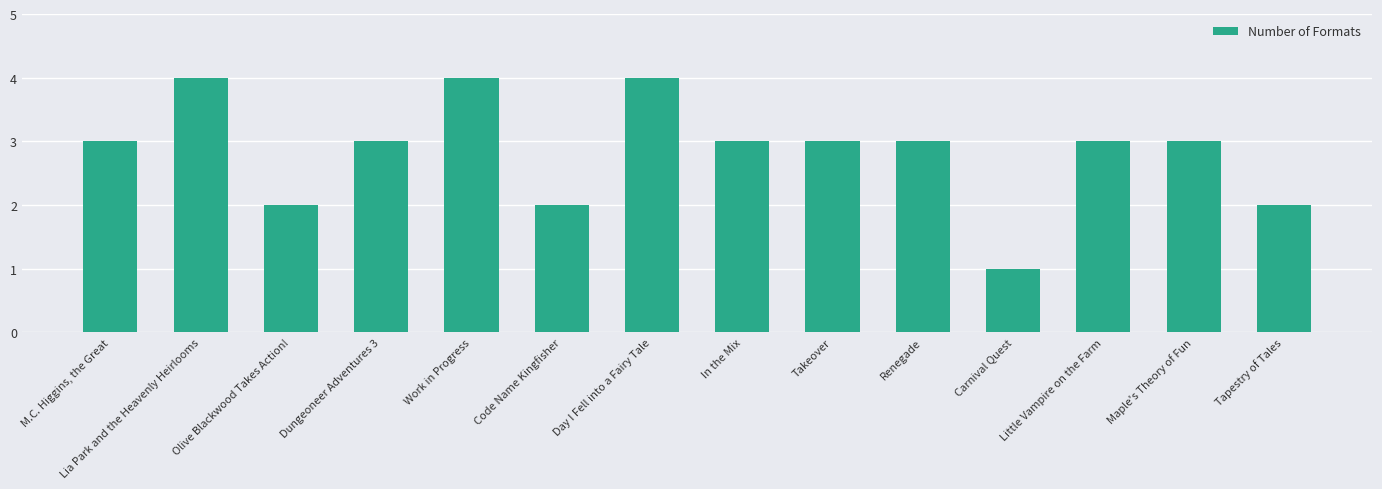

The chart shows a value of 4 at Lia Park and the Heavenly Heirlooms. True or false?

True